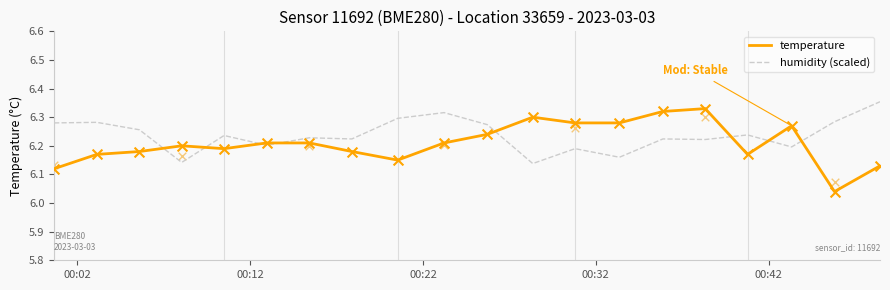

Which series has the widest spread of Y values?

temperature